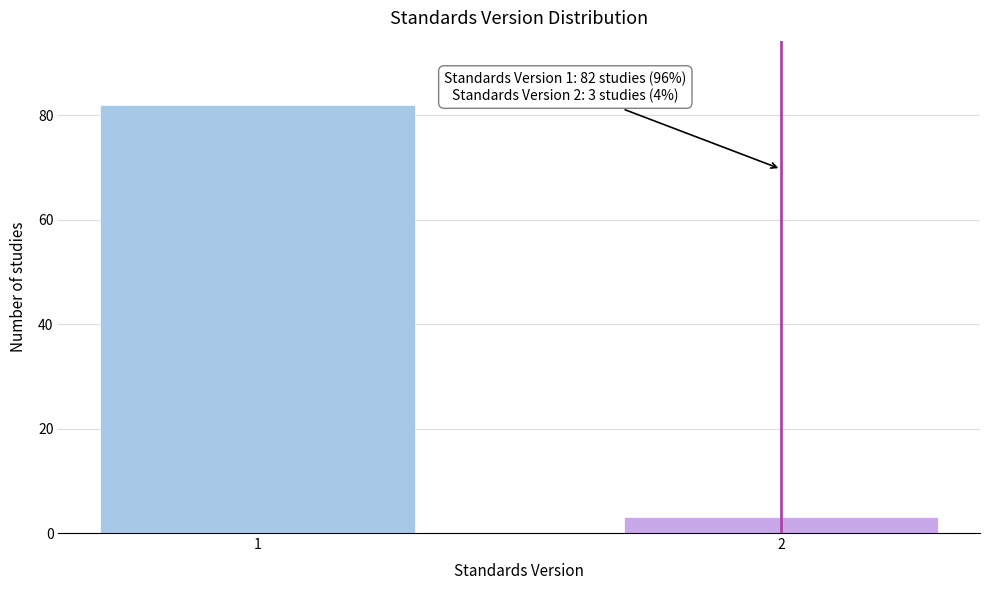

Reading left to right, list all the values displayed in this chart.

82	3